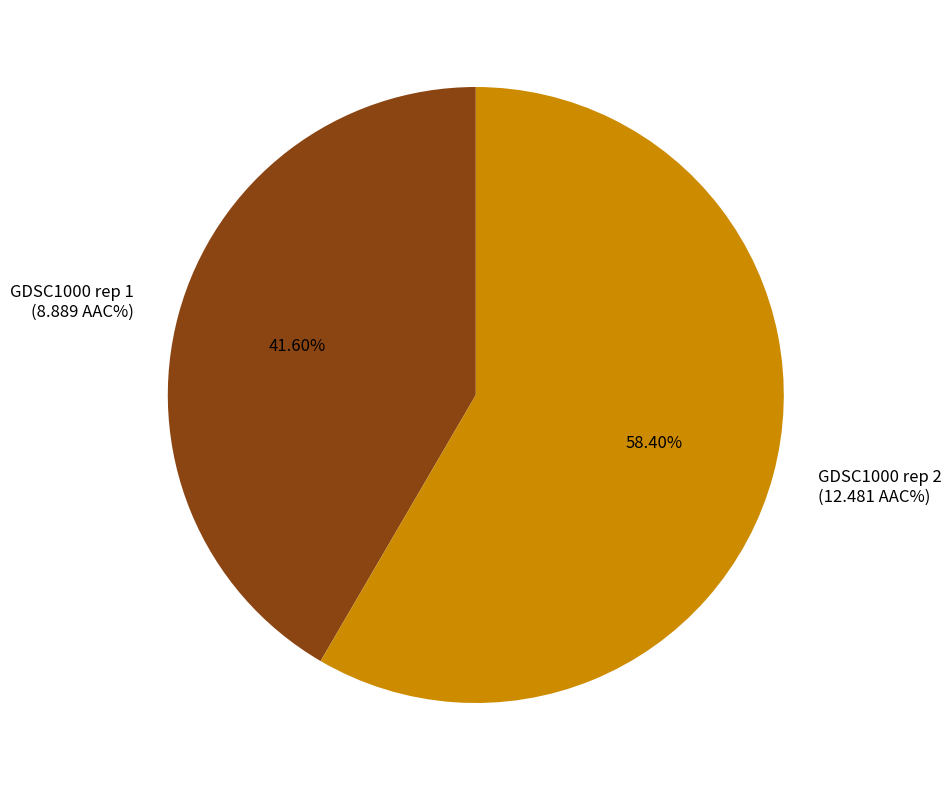

How many slices are in this pie chart?

2